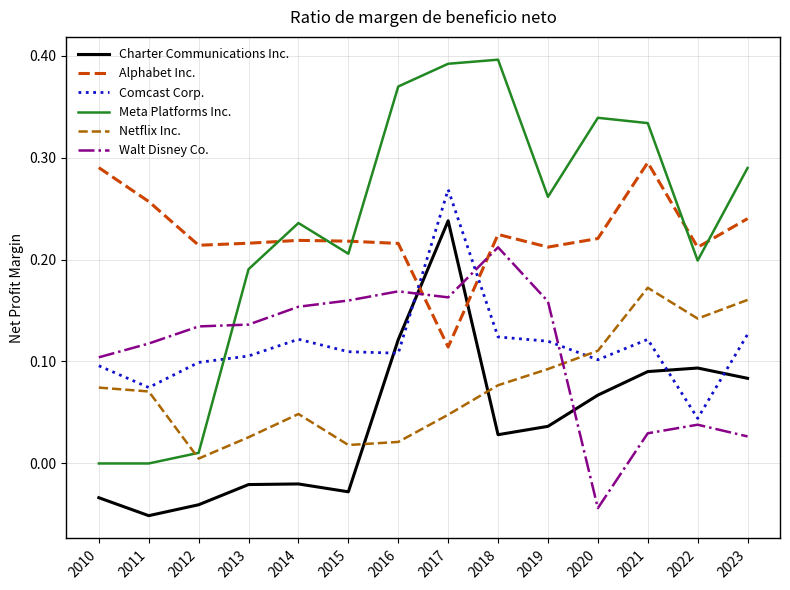

At which category is the sum across all series the highest?

2017